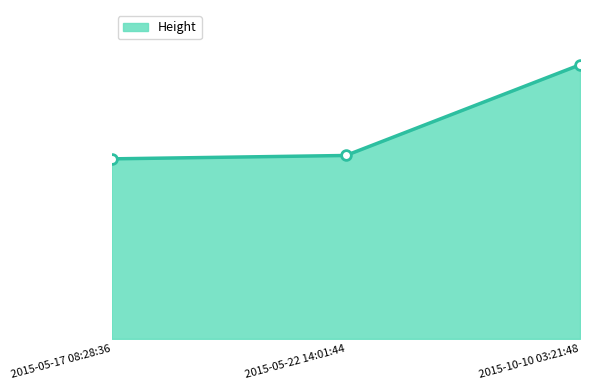

Does the chart display data point markers on the line(s)?

No